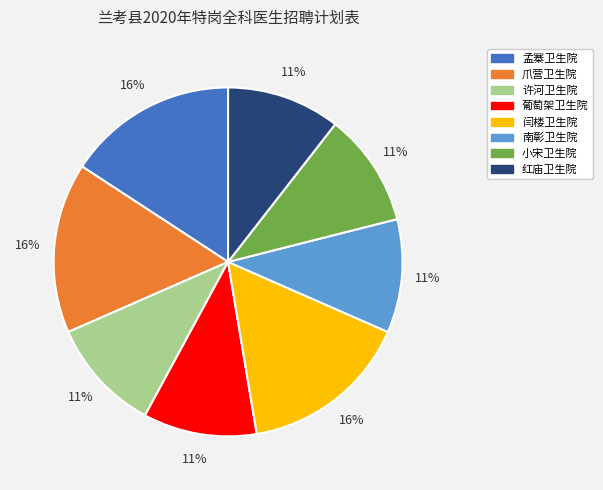

How many segments does this pie chart have?

8